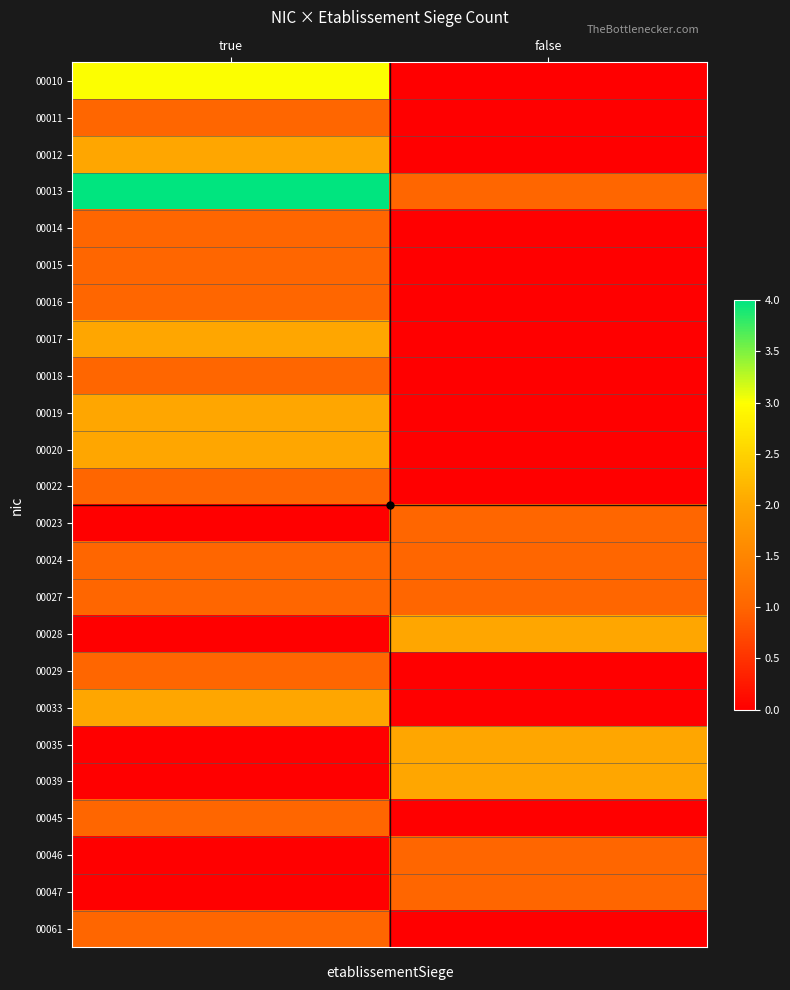

List the series in order of their peak value, lowest first.

00011, 00014, 00015, 00016, 00018, 00022, 00023, 00024, 00027, 00029, 00045, 00046, 00047, 00061, 00012, 00017, 00019, 00020, 00028, 00033, 00035, 00039, 00010, 00013